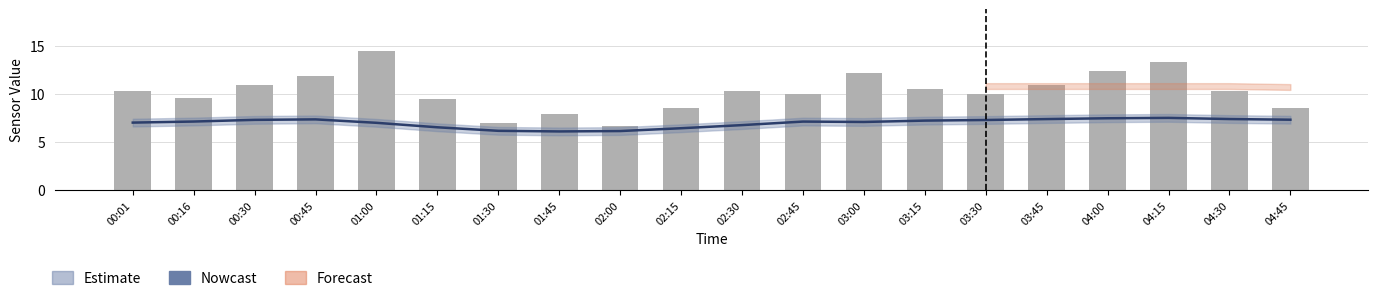

What is the label of the 10th bar from the right?

02:30